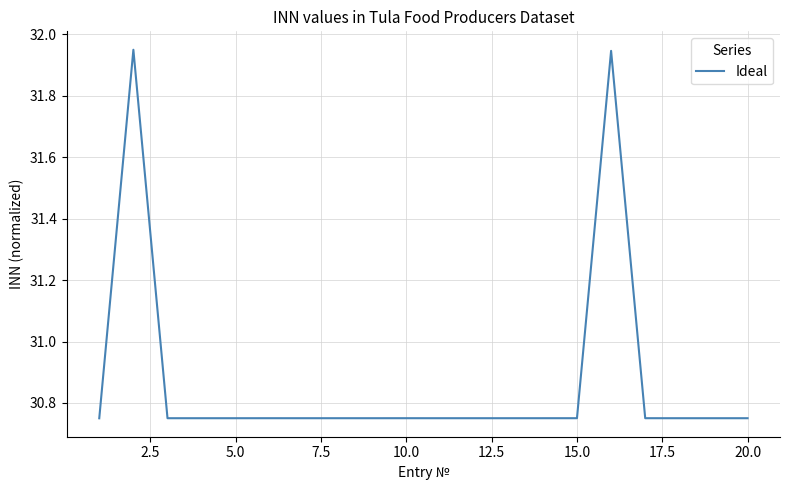

What is the difference between the maximum and minimum values?

1.2